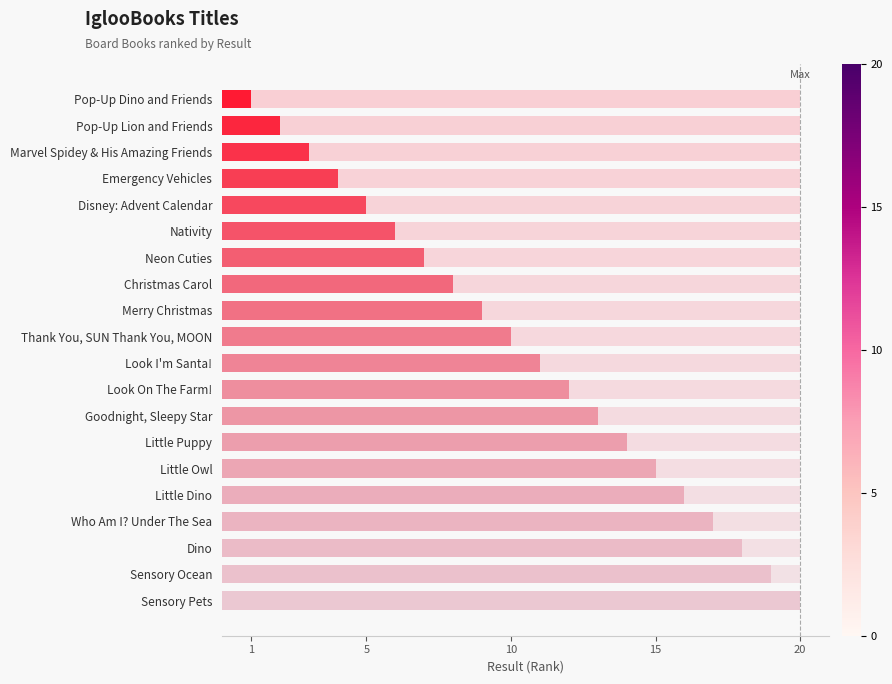

What is the smallest value displayed?

1